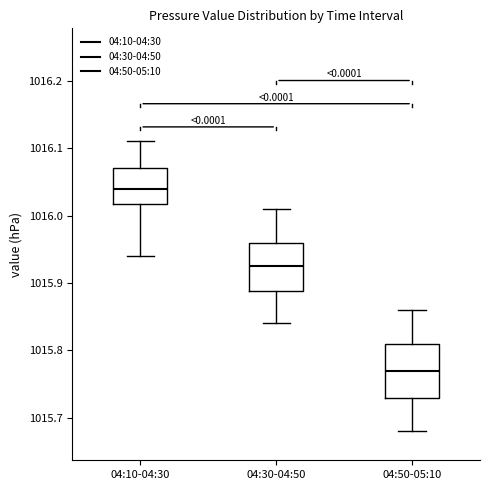

Reading left to right, read every box against the y-axis: the position of its median line, the range the box covers, and the ends of its whiskers. The values are not printed on the chart, so give them approximately, as read against the axis.

04:10-04:30: median 1016.04, box 1016.02 to 1016.07, whiskers 1015.94 to 1016.11
04:30-04:50: median 1015.93, box 1015.89 to 1015.96, whiskers 1015.84 to 1016.01
04:50-05:10: median 1015.77, box 1015.73 to 1015.81, whiskers 1015.68 to 1015.86